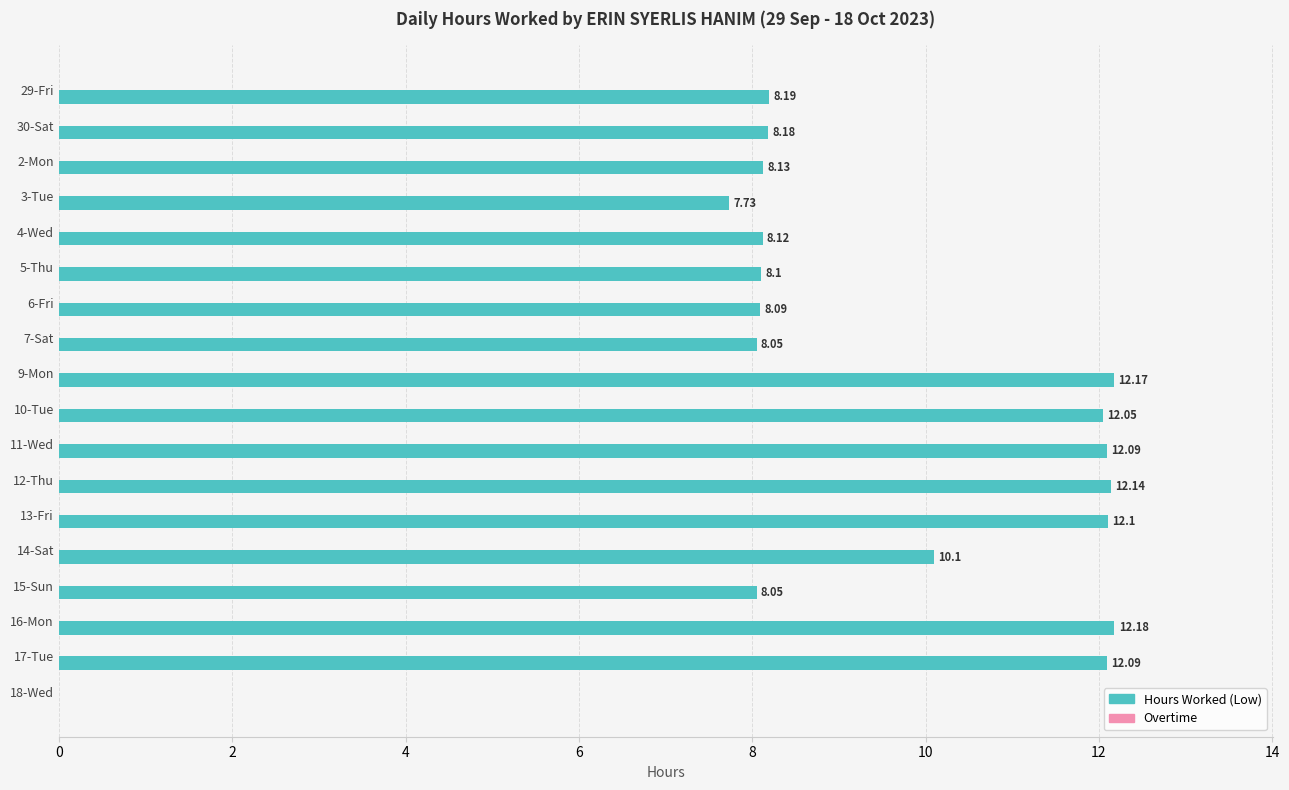

Which has a higher value, 10-Tue or 6-Fri?

10-Tue